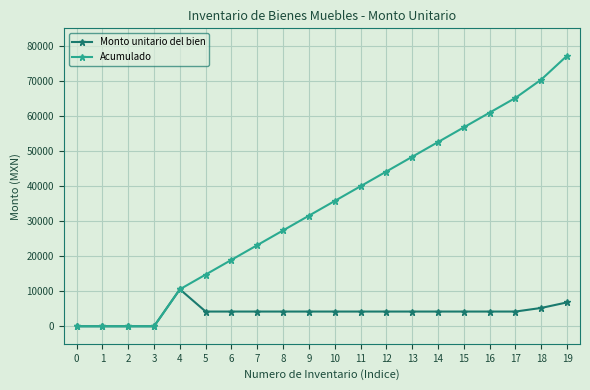

Does the chart display data point markers on the line(s)?

Yes